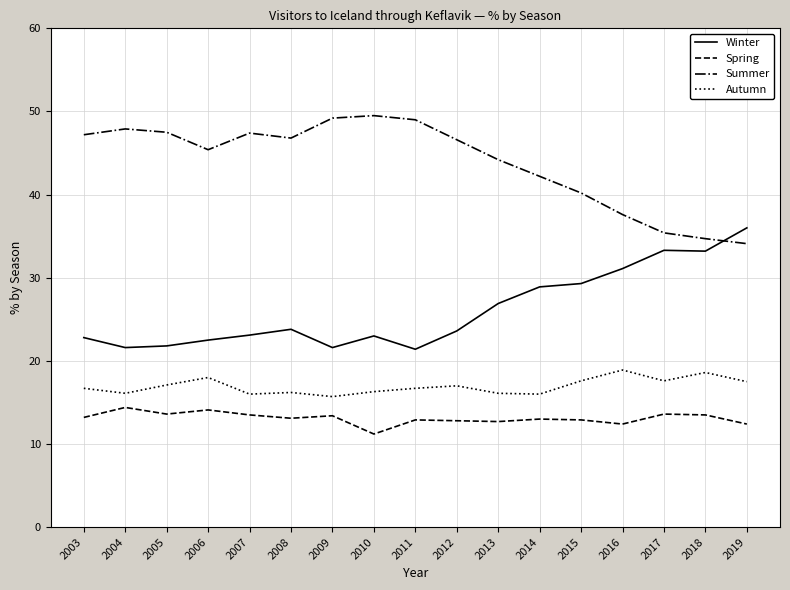

In Summer, how many points are higher than both neighbors (excluding endpoints)?

3